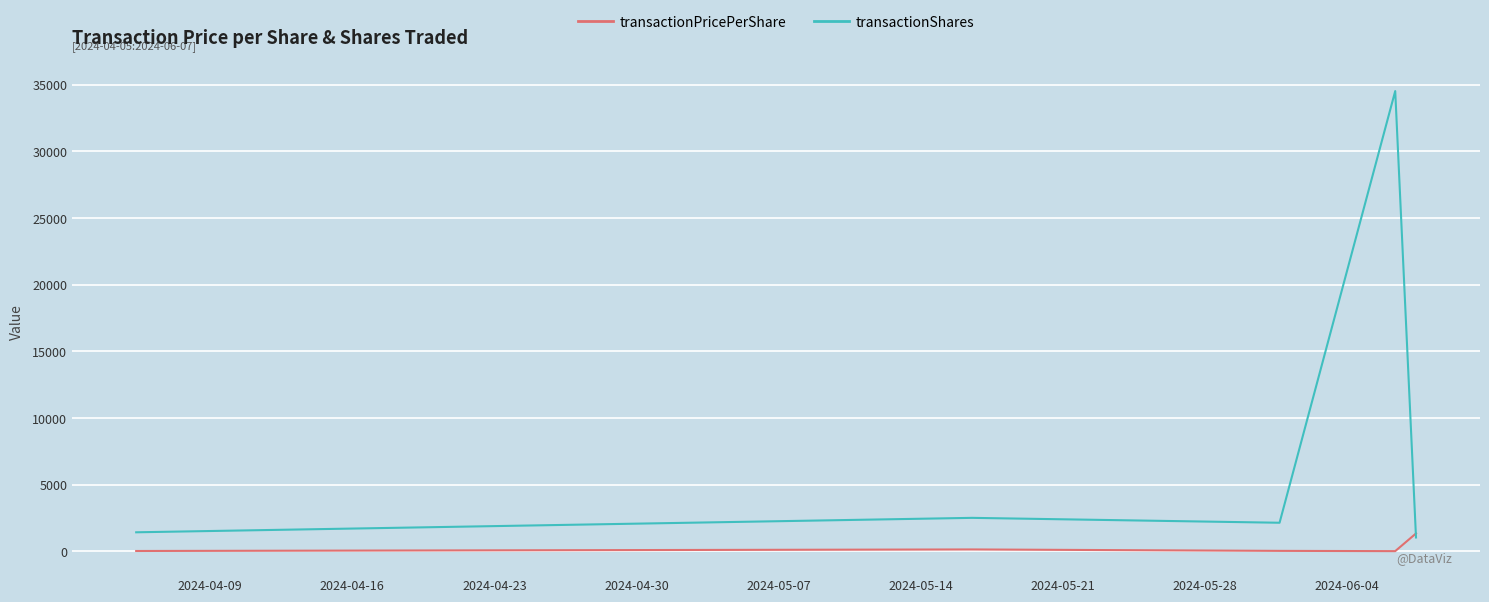

In transactionShares, how many points are higher than both neighbors (excluding endpoints)?

2